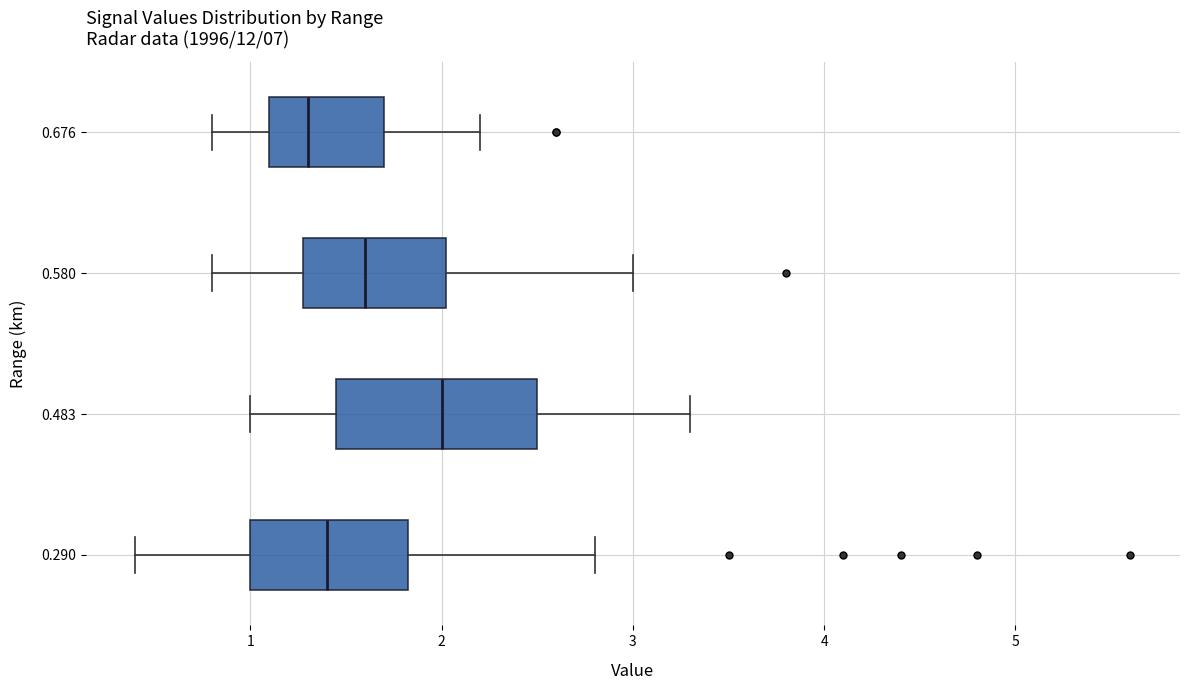

Reading bottom to top, transcribe this box plot: for each box, give where its median line is, the range the box spans, and where its two whiskers end, as read against the x-axis. The values are not printed on the chart, so give them approximately, as read against the axis.

0.290: median 1.4, box 1.0 to 1.8, whiskers 0.4 to 2.8
0.483: median 2.0, box 1.5 to 2.5, whiskers 1.0 to 3.3
0.580: median 1.6, box 1.3 to 2.0, whiskers 0.8 to 3.0
0.676: median 1.3, box 1.1 to 1.7, whiskers 0.8 to 2.2